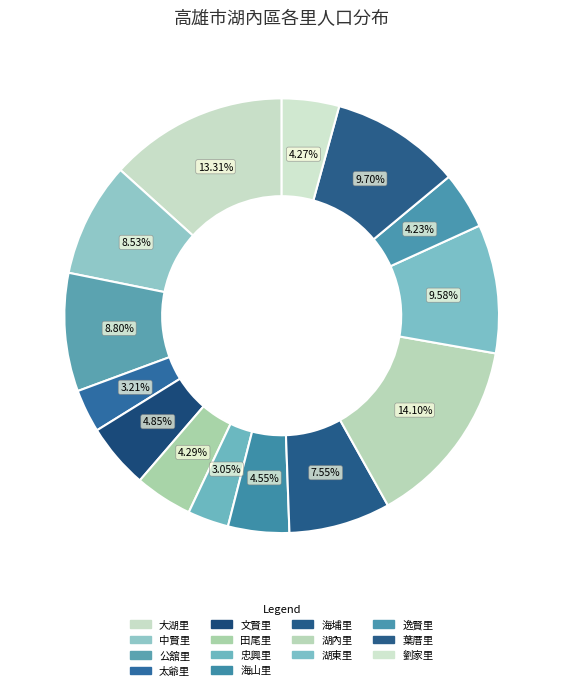

What is the ratio of the value at 文賢里 to the value at 太爺里?

1.5